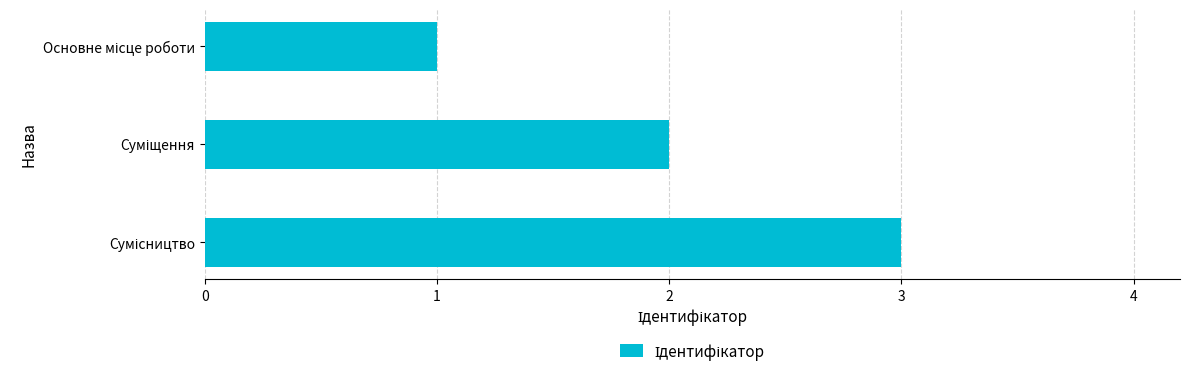

What is the greatest value displayed?

3